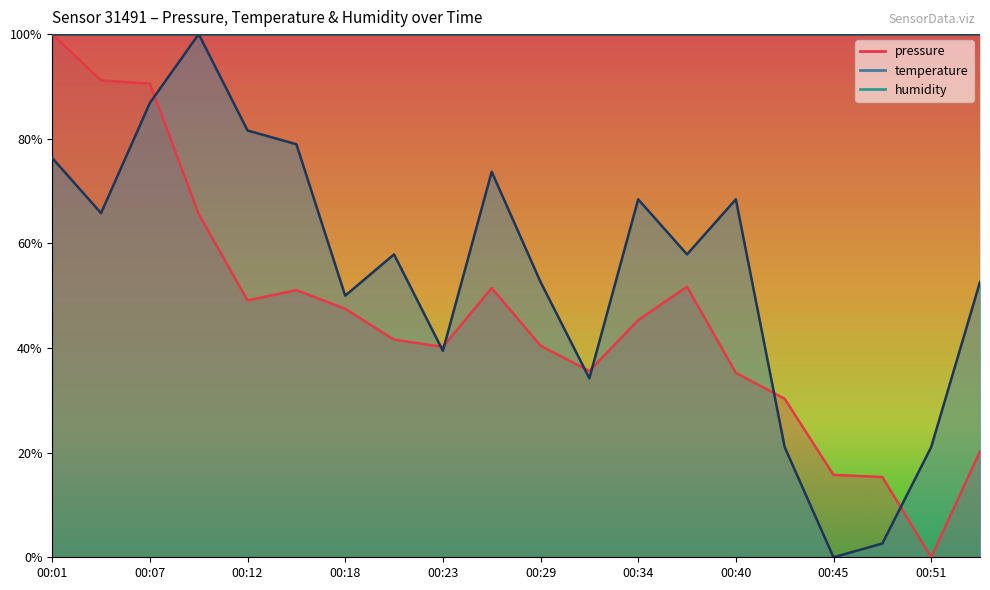

Where is the first local maximum for pressure?

00:15